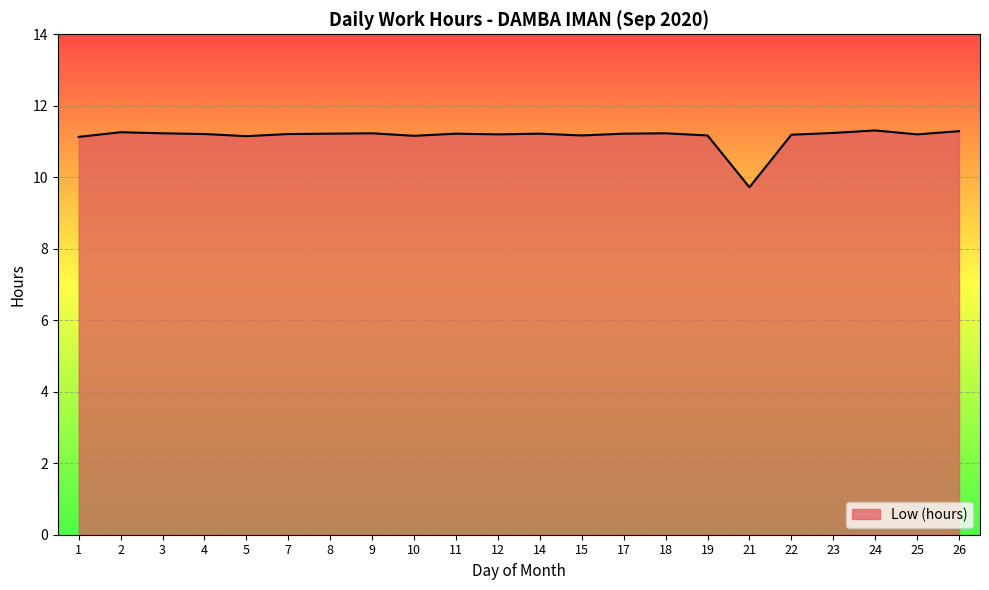

Rank the categories by value from lowest to highest.

21, 1, 5, 10, 15, 19, 22, 12, 25, 4, 7, 8, 11, 14, 17, 3, 9, 18, 23, 2, 26, 24